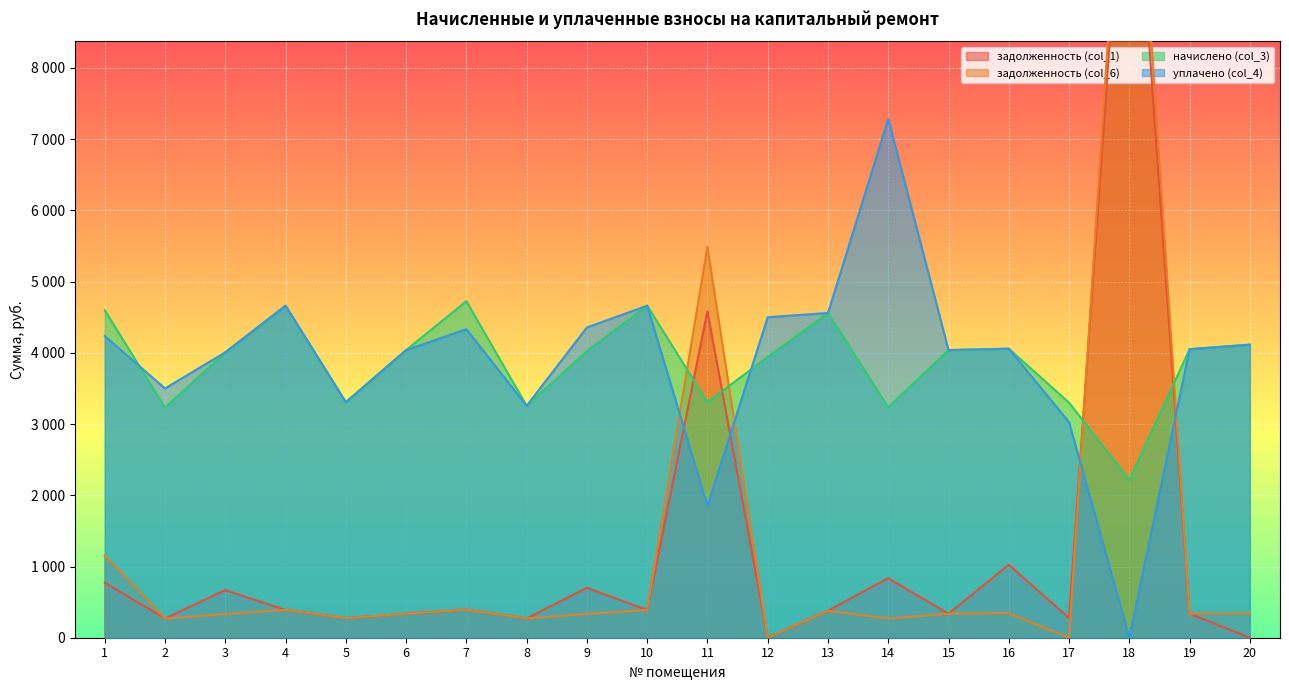

What are all the series names shown in the legend?

задолженность (col_1), задолженность (col_6), начислено (col_3), уплачено (col_4)